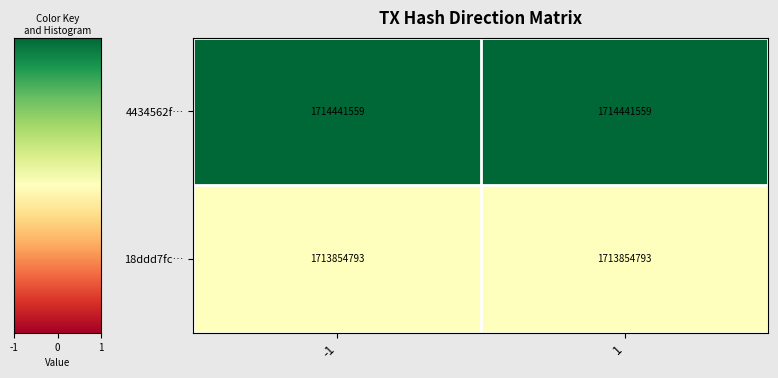

What is the total value across all series at -1?

3428296352